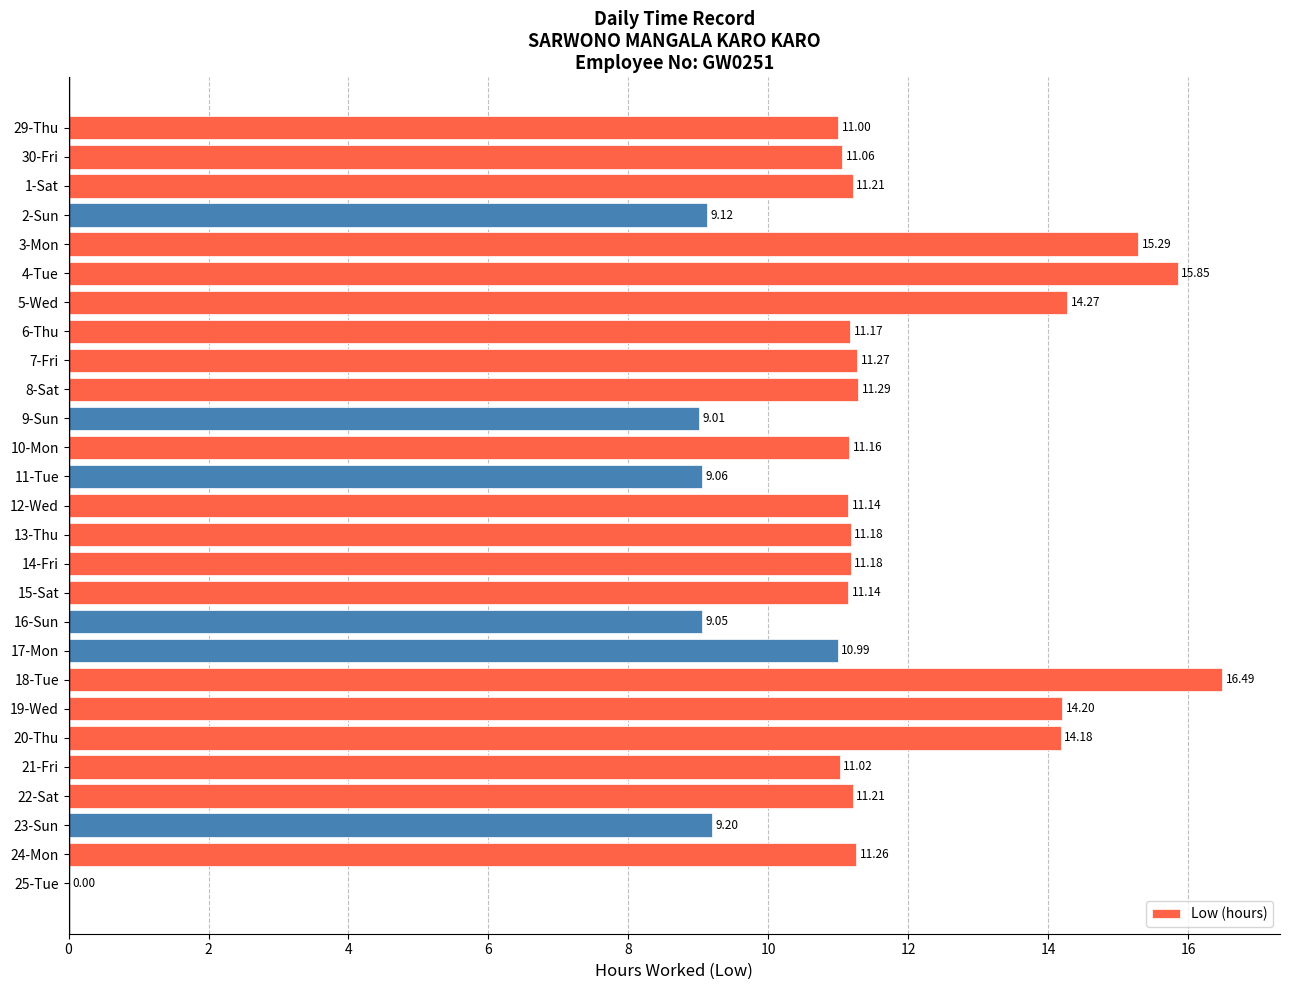

Approximately how many times larger is the value at 8-Sat compared to 12-Wed?

1.0